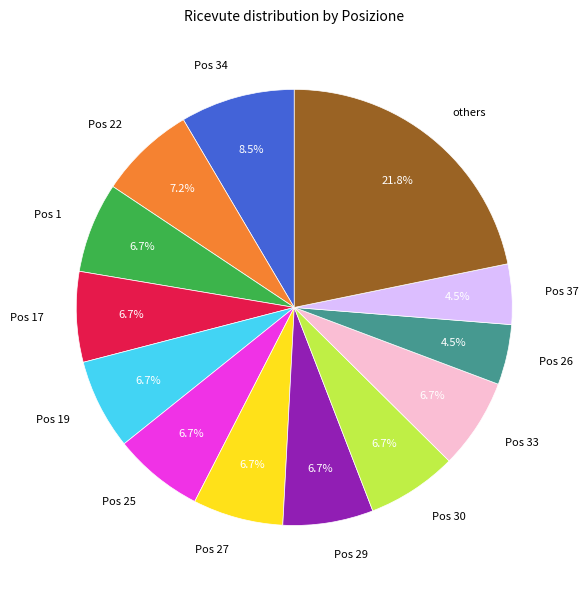

Is there a majority slice in this chart?

No